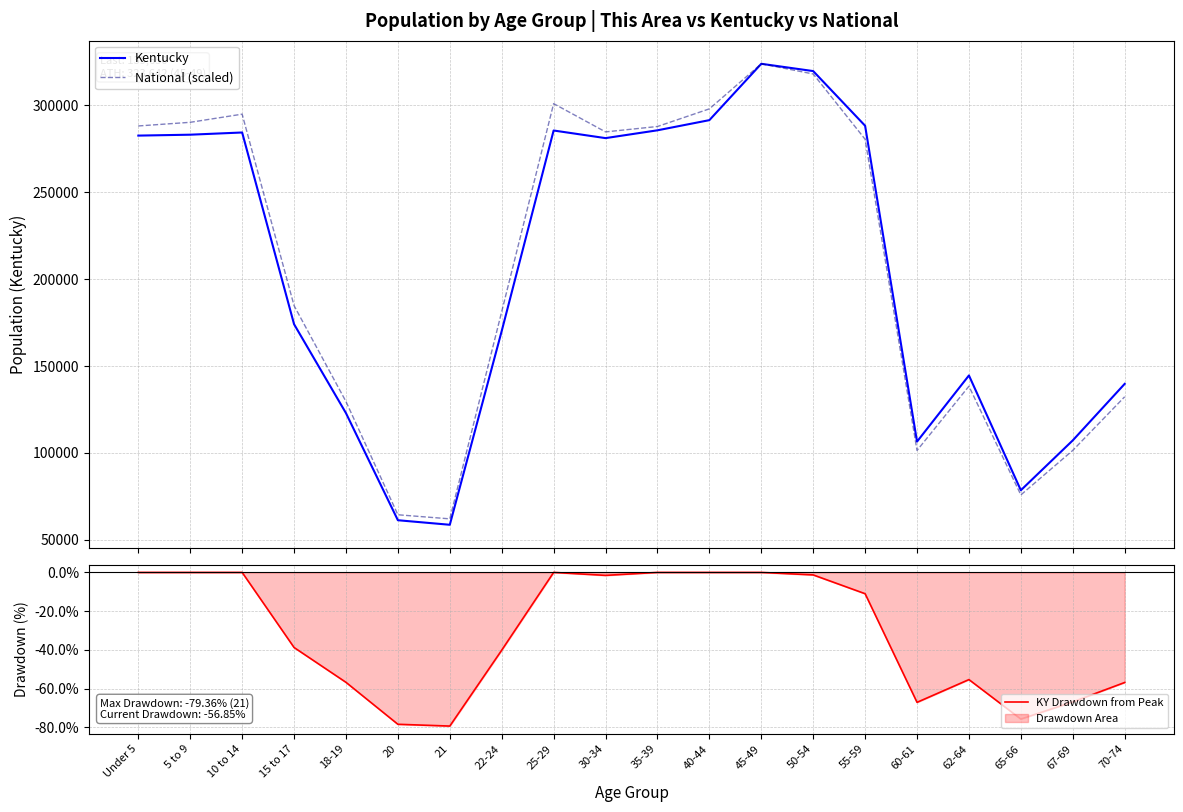

True or false: KY Drawdown from Peak has a value of -31.9 at 10 to 14.

False